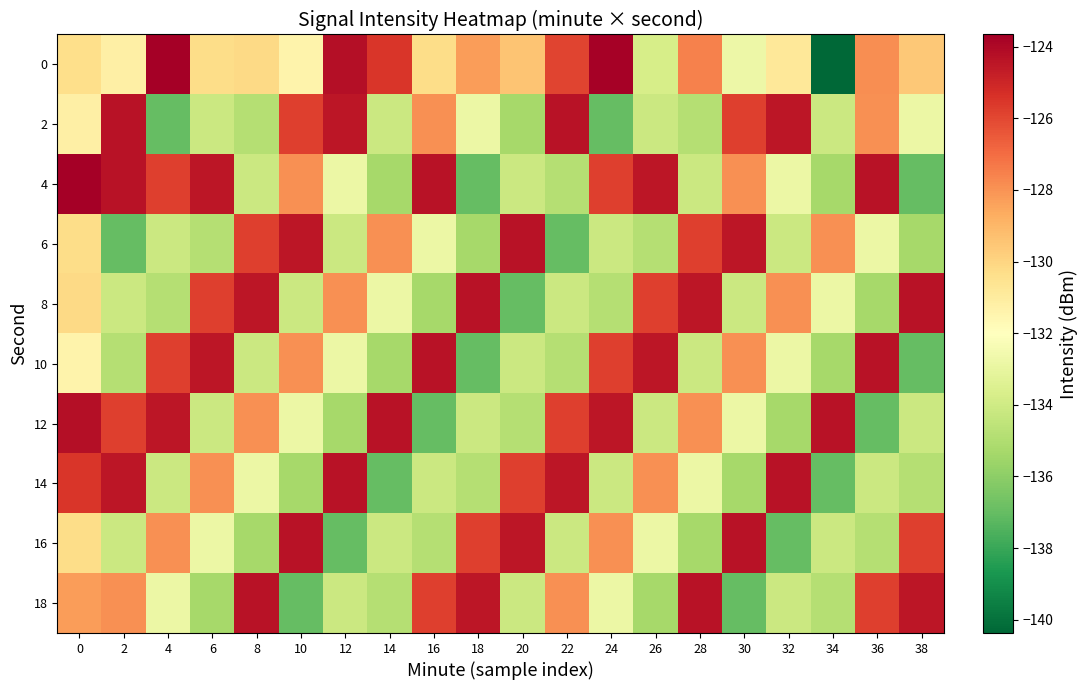

What is the spread (max minus min) of values at 28?

11.0